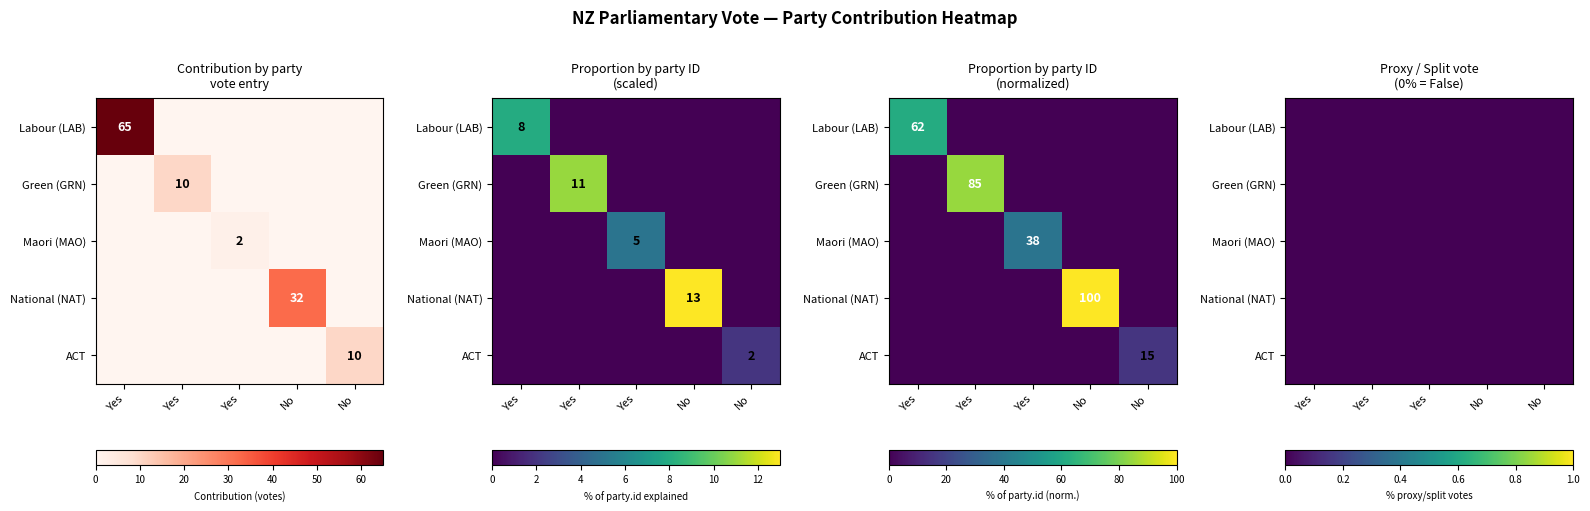

How many Green values are between 0 and 1?

4